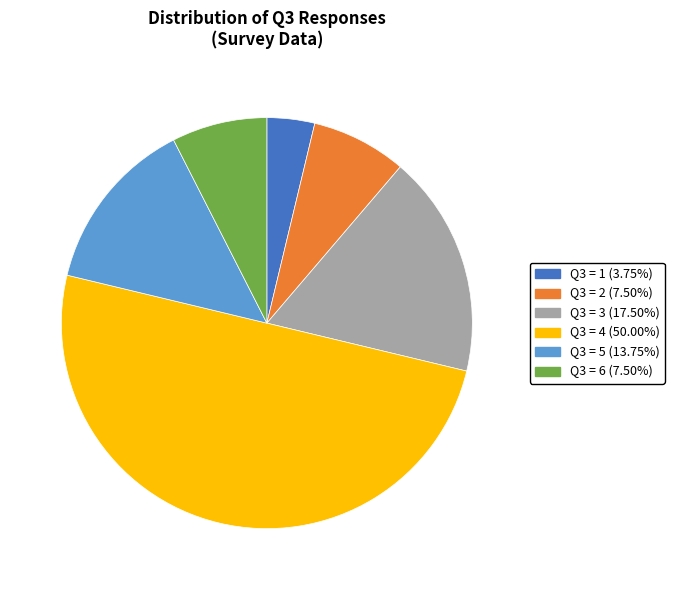

Is the sum of Q3 = 1 (3.75%) and Q3 = 5 (13.75%) greater than half?

No